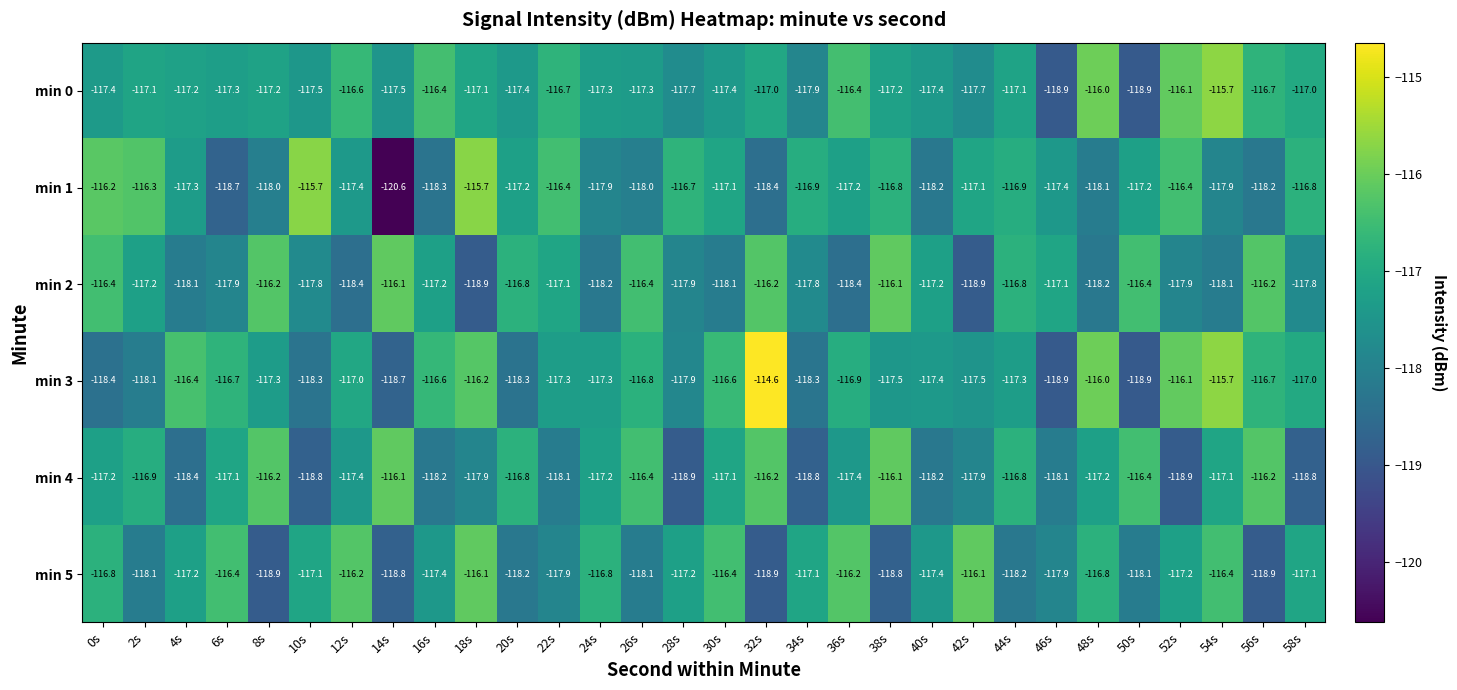

What is the difference between the second highest and minimum values in the min 0 series?

2.9